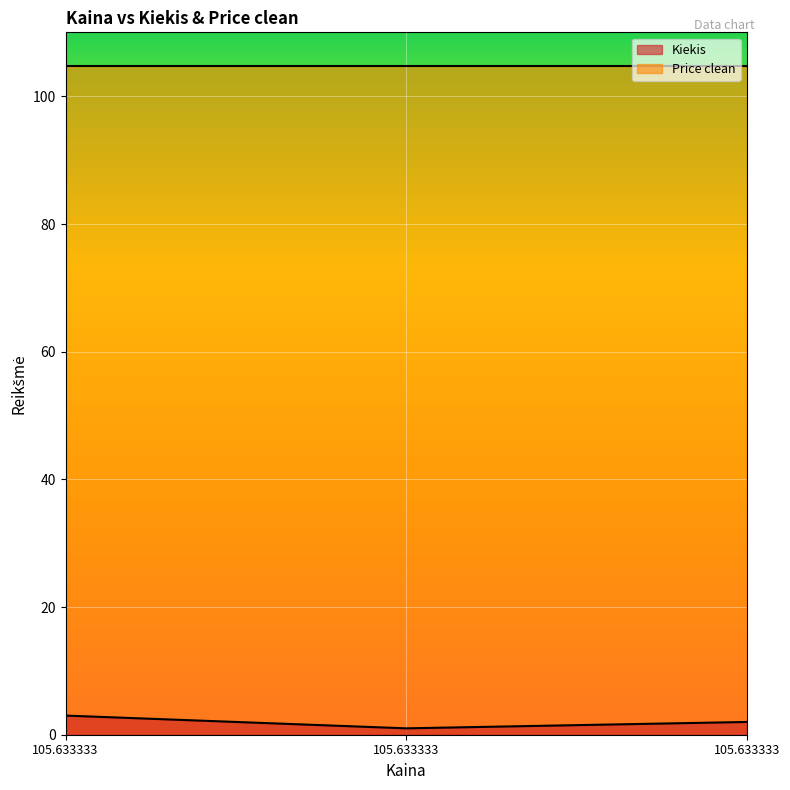

Reading left to right, transcribe all the data shown in this chart.

105.633333=3	105.633333=1	105.633333=2